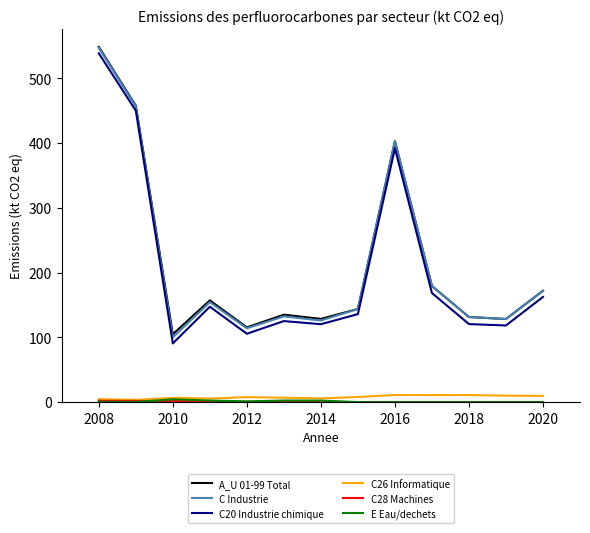

Which series has the widest spread of values?

C20 Industrie chimique